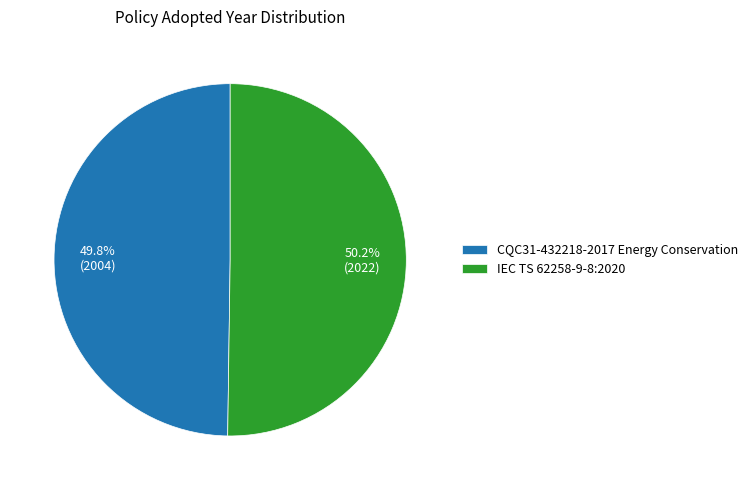

What percentage is the IEC TS 62258-9-8:2020 slice, to the nearest percent?

50%